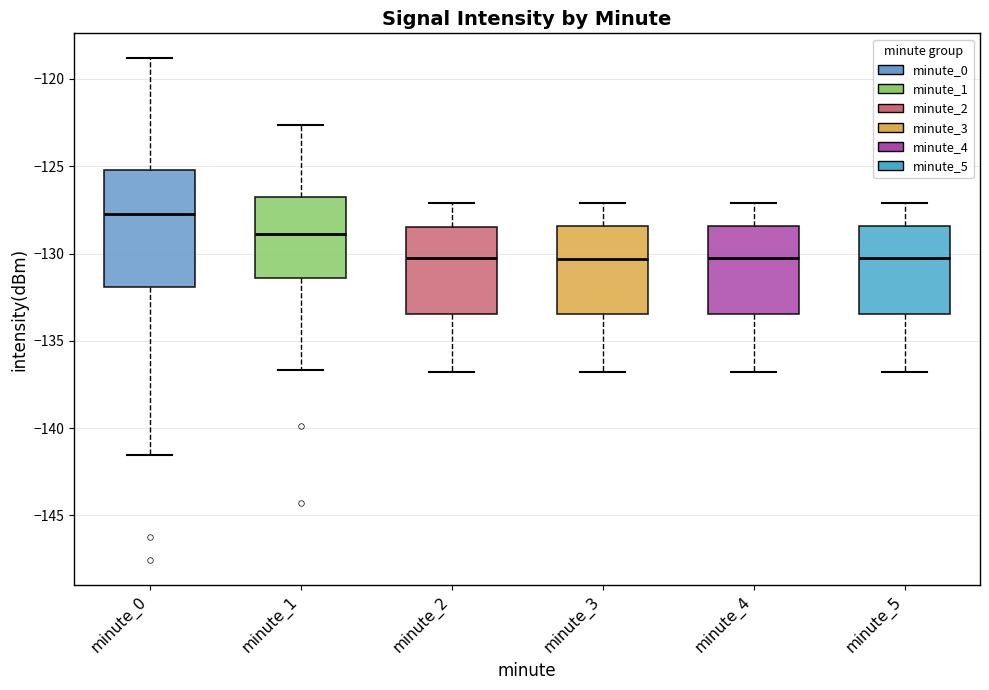

Reading left to right, transcribe this box plot: for each box, give where its median line is, the range the box spans, and where its two whiskers end, as read against the y-axis. The values are not printed on the chart, so give them approximately, as read against the axis.

minute_0: median -128.0, box -132.0 to -125.0, whiskers -141.5 to -119.0
minute_1: median -129.0, box -131.5 to -127.0, whiskers -136.5 to -122.5
minute_2: median -130.0, box -133.5 to -128.5, whiskers -137.0 to -127.0
minute_3: median -130.5, box -133.5 to -128.5, whiskers -137.0 to -127.0
minute_4: median -130.0, box -133.5 to -128.5, whiskers -137.0 to -127.0
minute_5: median -130.0, box -133.5 to -128.5, whiskers -137.0 to -127.0